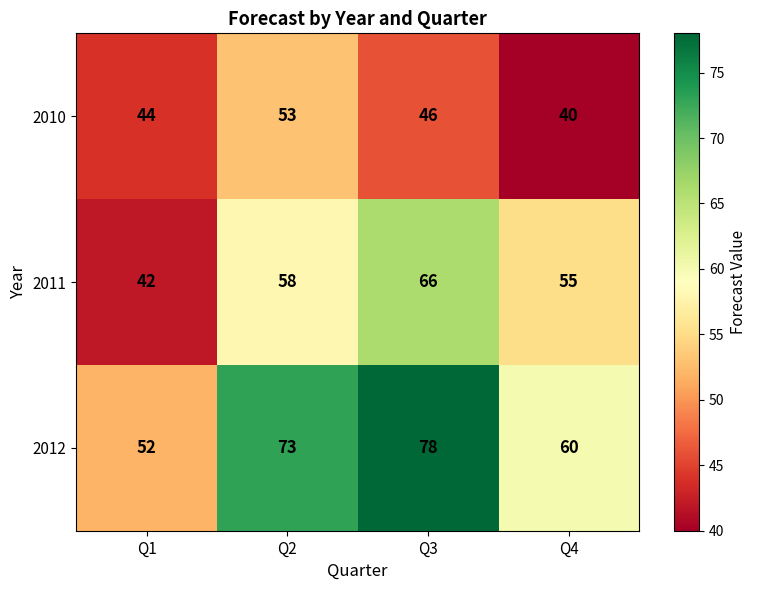

Between Q2 and Q3, which series saw the biggest shift?

2011